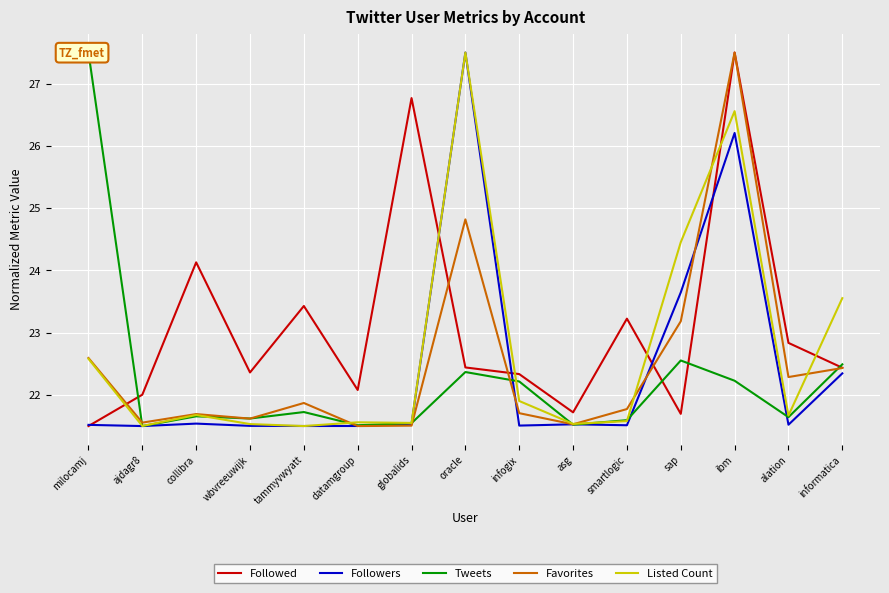

What is the lowest value of the Tweets series?

21.5